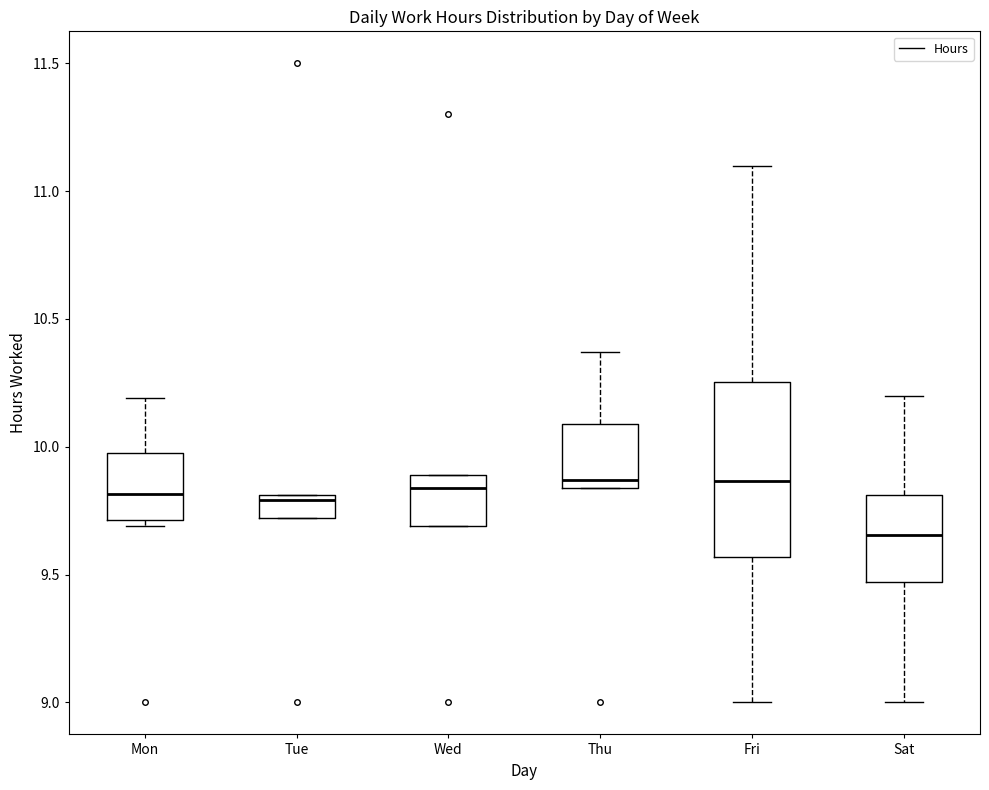

Comparing the boxes themselves (not the whiskers), which one is the tallest?

Fri